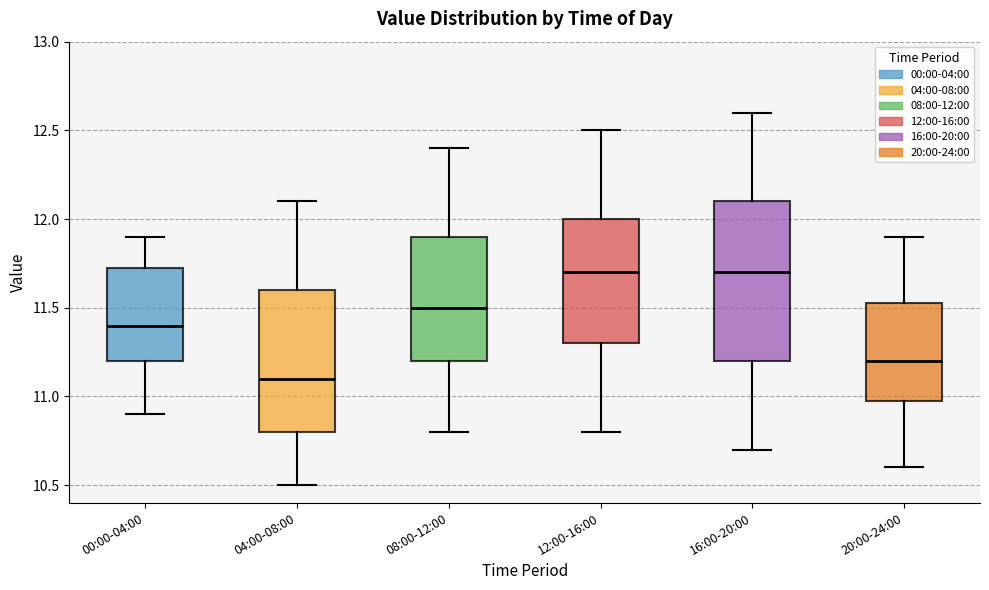

Where is the lower edge of the box for 00:00-04:00 on the y-axis? The values are not printed on the chart, so give them approximately, as read against the axis.

11.20